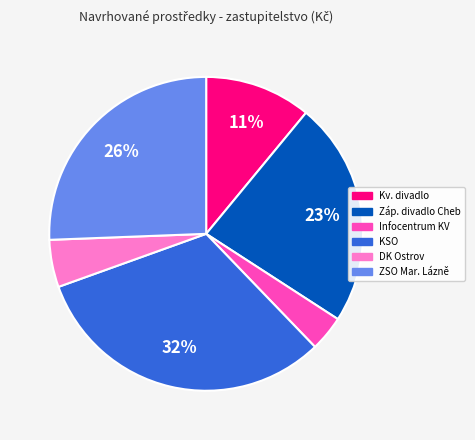

To the nearest percent, what is the difference between the largest and smallest slice percentages?

28%